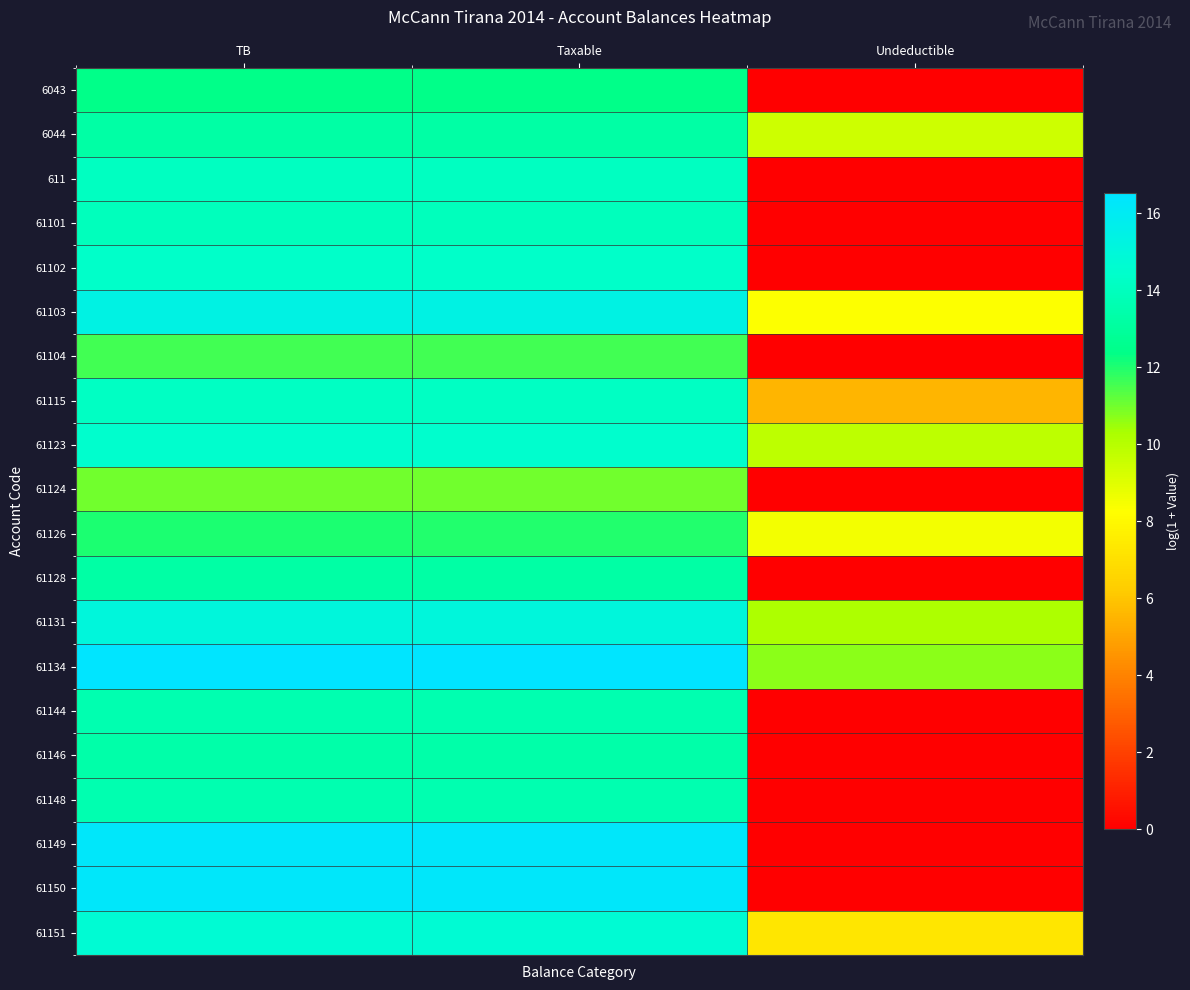

Which label corresponds to the smallest value in the chart?

Undeductible